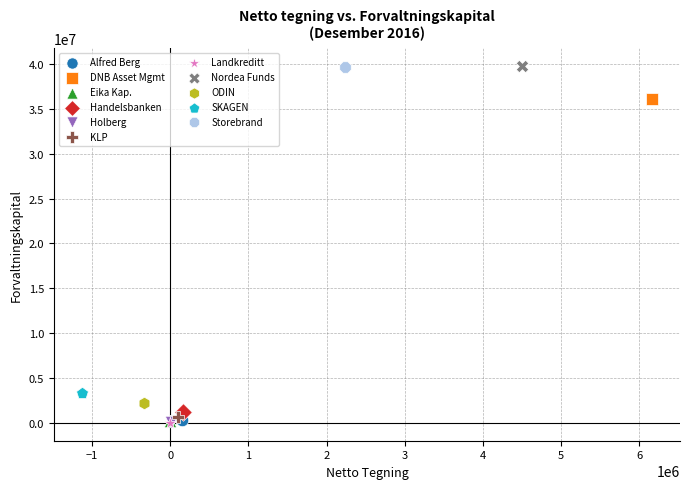

What are all the series names shown in the legend?

Alfred Berg, DNB Asset Mgmt, Eika Kap., Handelsbanken, Holberg, KLP, Landkreditt, Nordea Funds, ODIN, SKAGEN, Storebrand